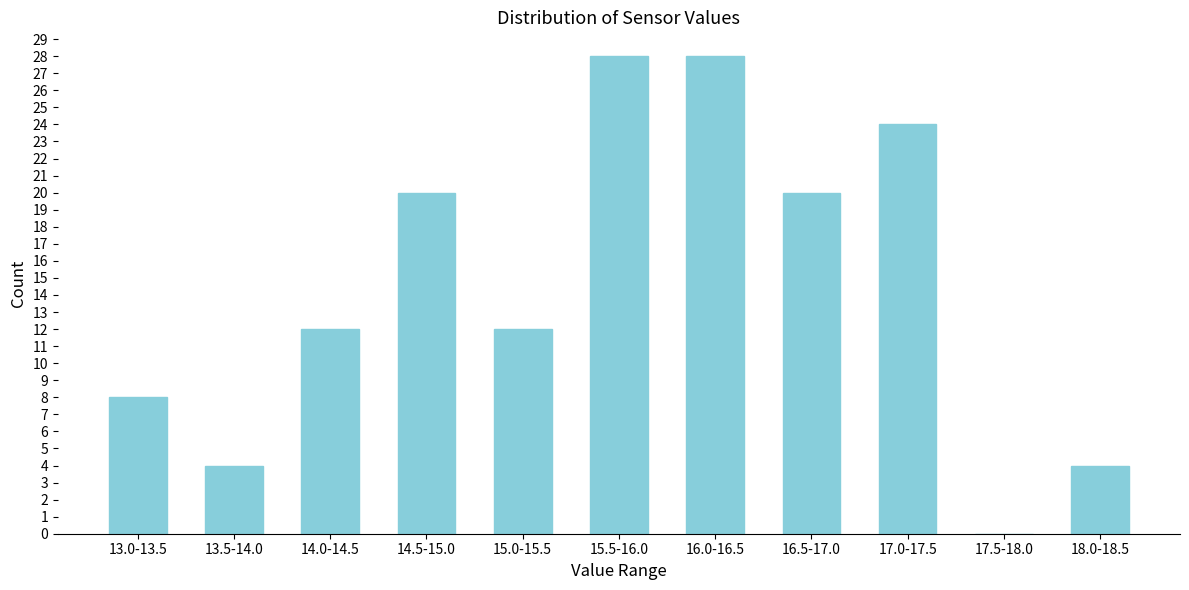

Reading left to right, list all the values displayed in this chart.

13.0-13.5=8	13.5-14.0=4	14.0-14.5=12	14.5-15.0=20	15.0-15.5=12	15.5-16.0=28	16.0-16.5=28	16.5-17.0=20	17.0-17.5=24	17.5-18.0=0	18.0-18.5=4